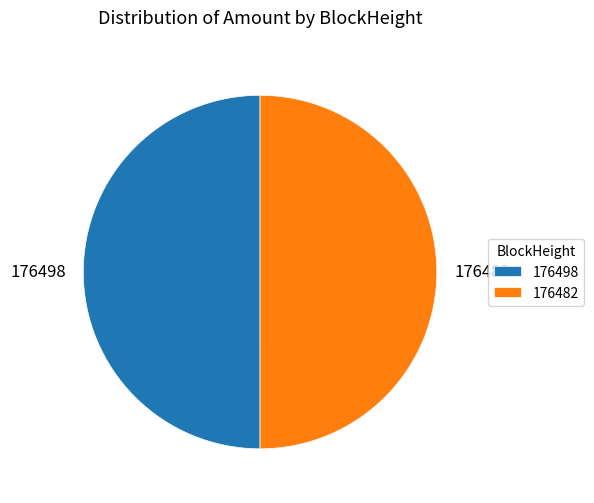

Count the number of slices in the pie.

2